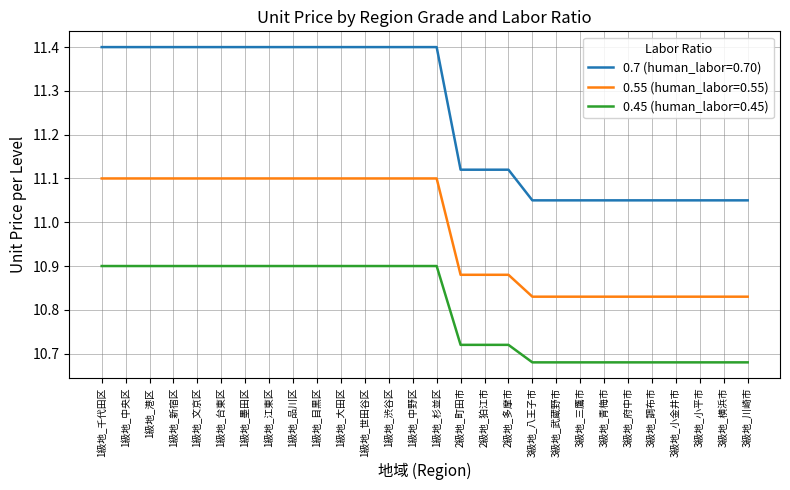

What is the greatest value displayed?

11.4